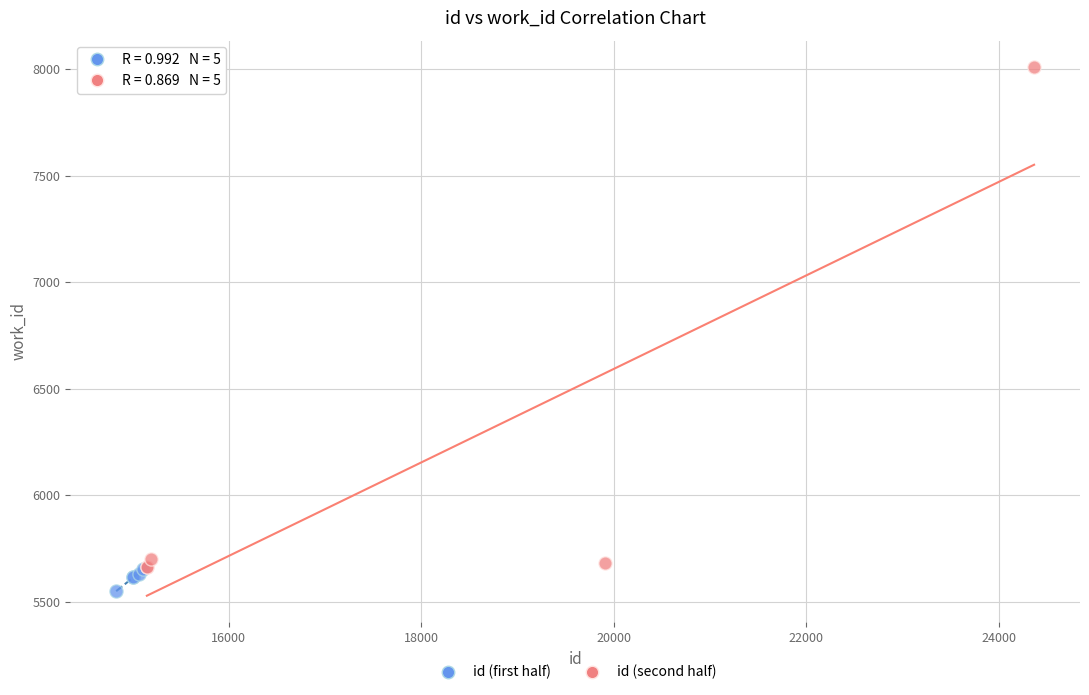

What are all the series names shown in the legend?

id (first half), id (second half)